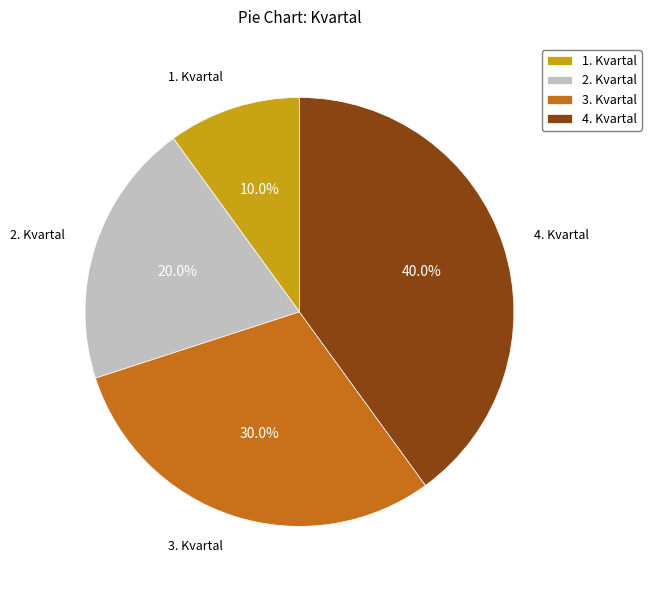

True or false: 4. Kvartal accounts for 32% of the total.

False